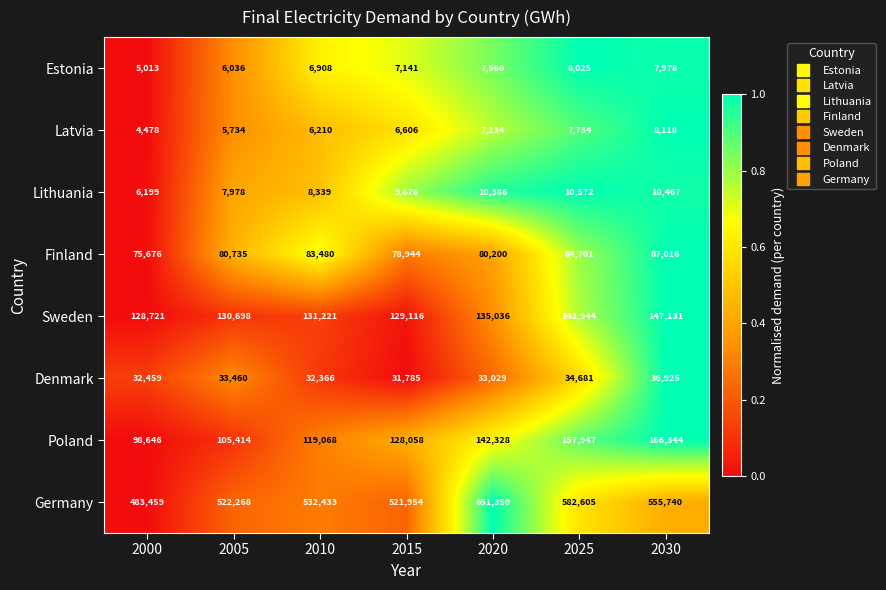

What is the total value across all series at 2020?

1067123